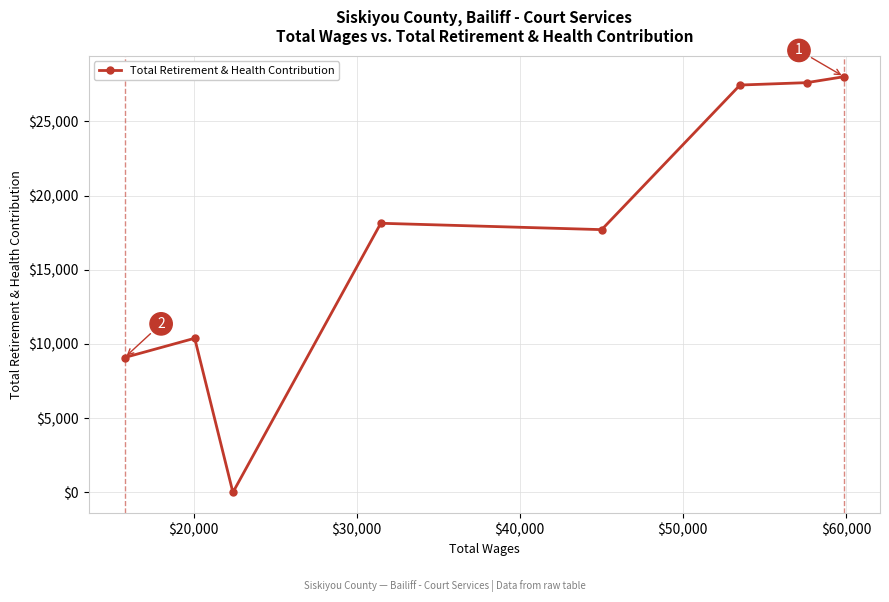

True or false: the data has more than 1 interior local peaks.

True